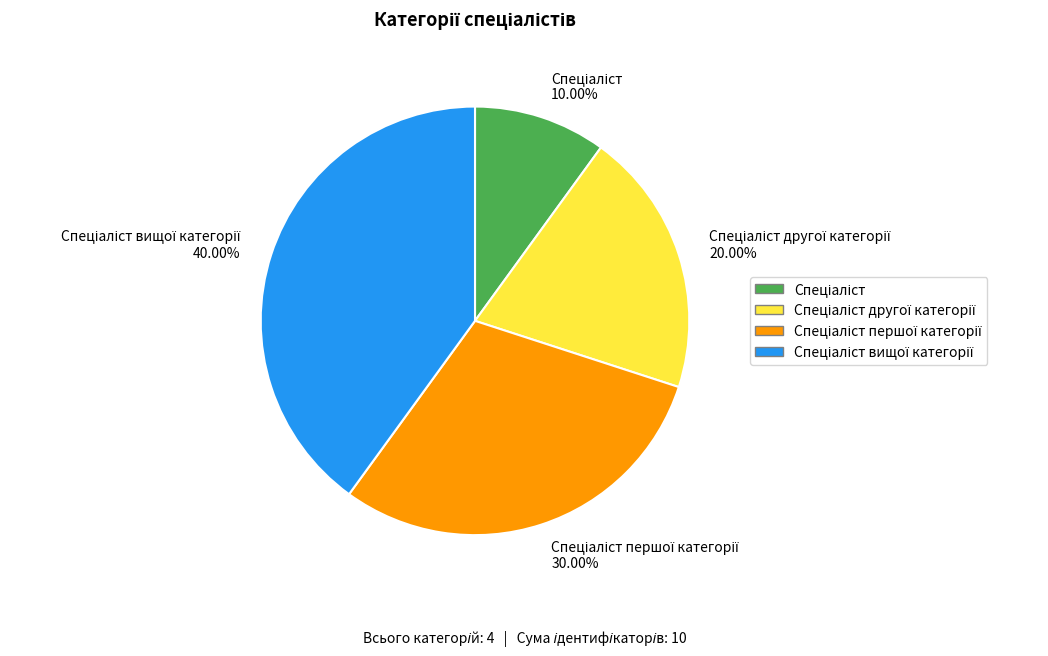

Does any single category account for the majority?

No